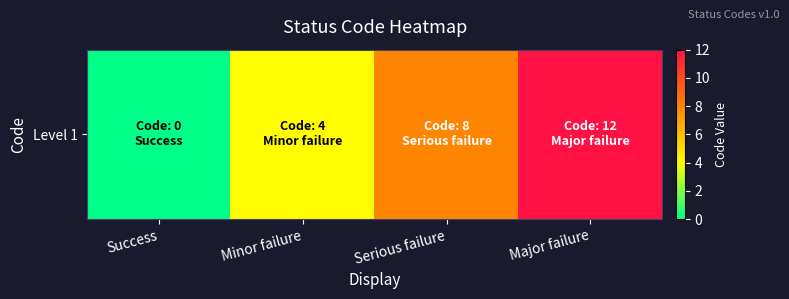

What is the approximate value at Serious failure?

8